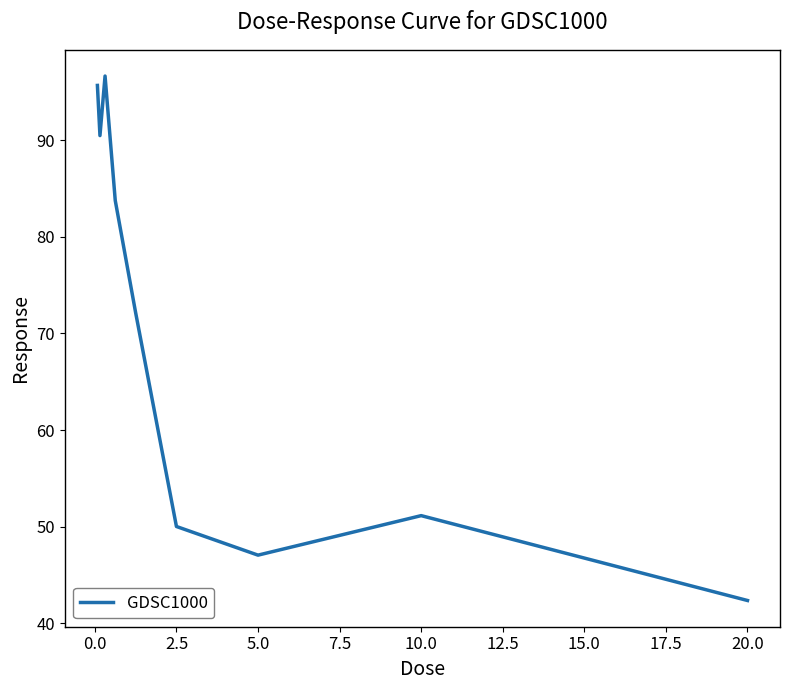

What is the difference between the maximum and minimum values?

54.2